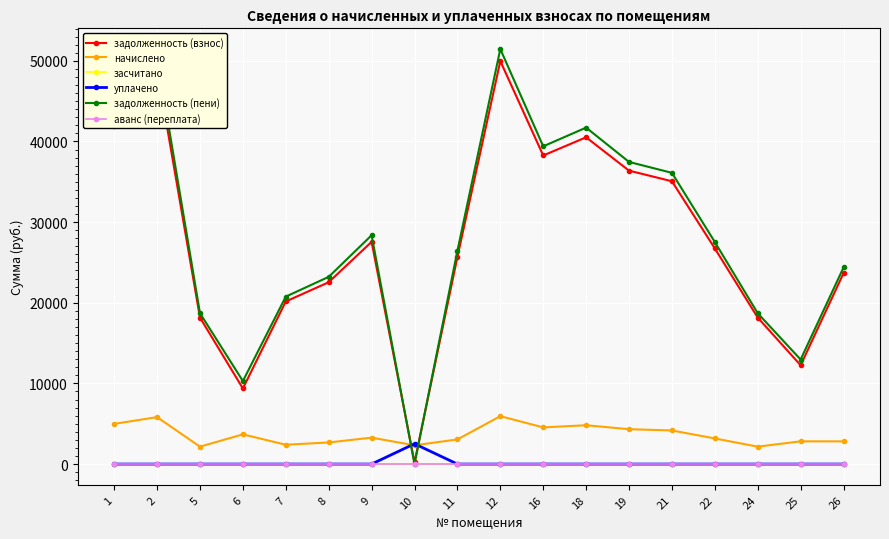

List the series in order of their peak value, highest first.

задолженность (пени), задолженность (взнос), начислено, уплачено, засчитано, аванс (переплата)